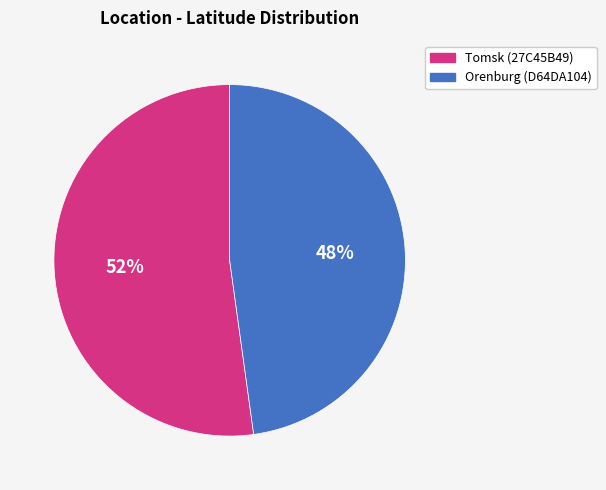

Count the number of slices in the pie.

2